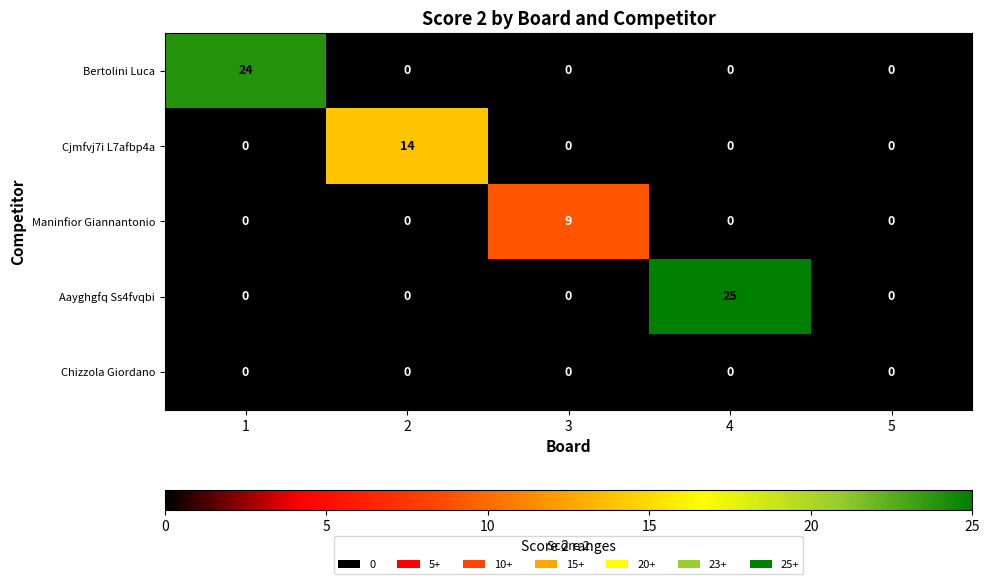

Between 1 and 4, which series saw the biggest shift?

Aayghgfq Ss4fvqbi